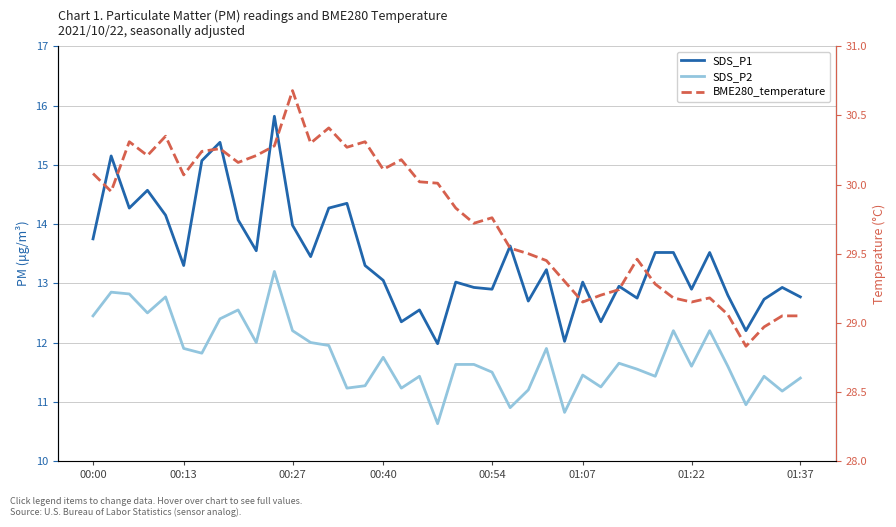

What is the spread (max minus min) of values at 00:54?

18.3